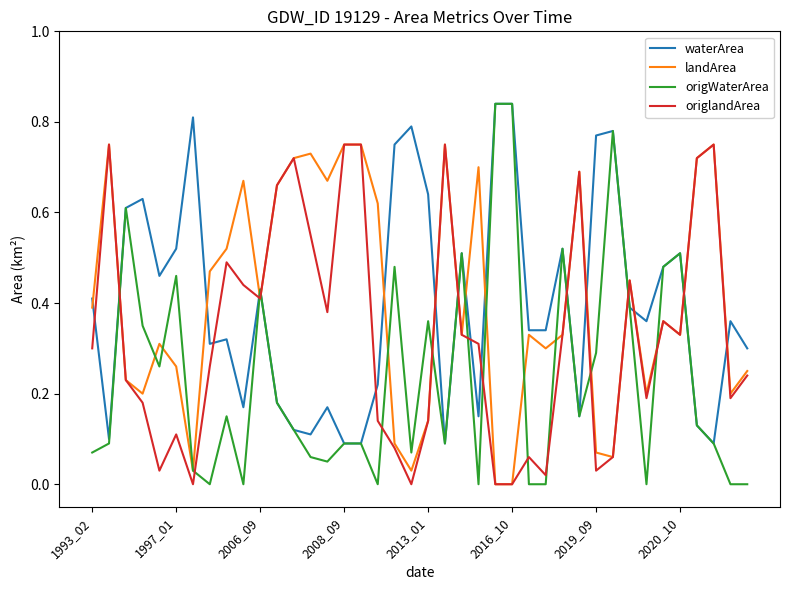

Which series has the largest total across all categories?

landArea